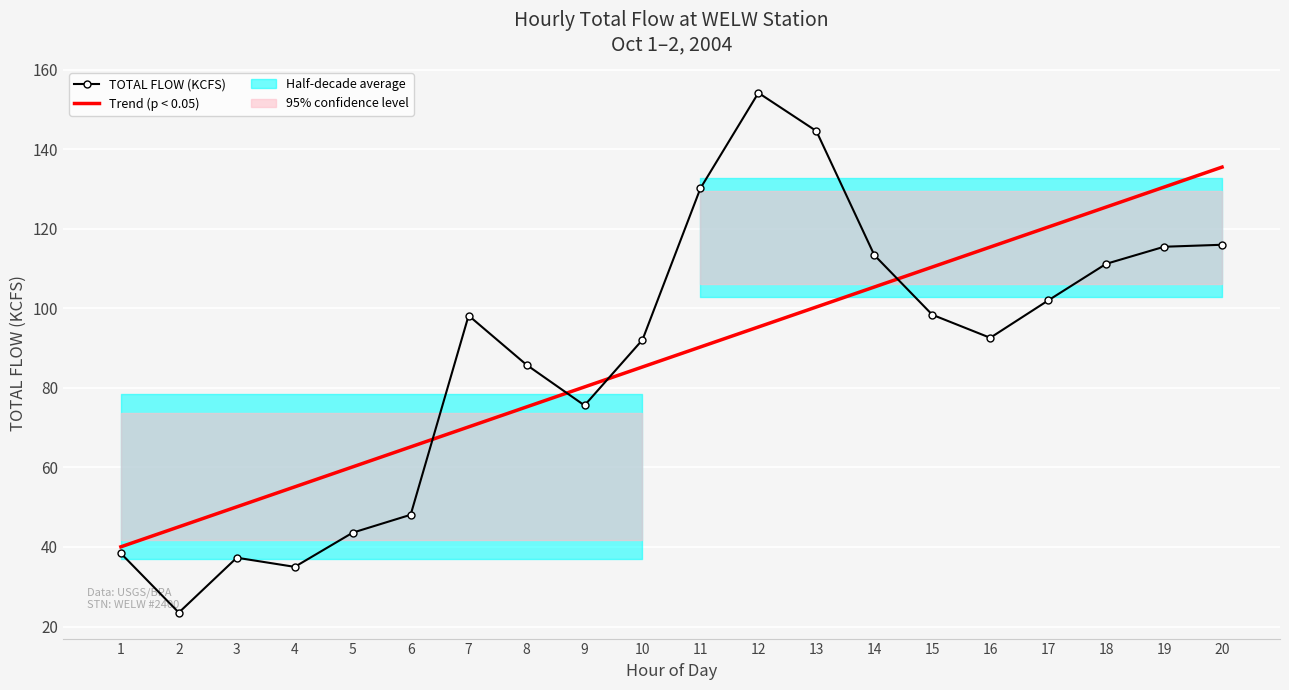

How many values in the TOTAL FLOW (KCFS) series exceed 98?

10